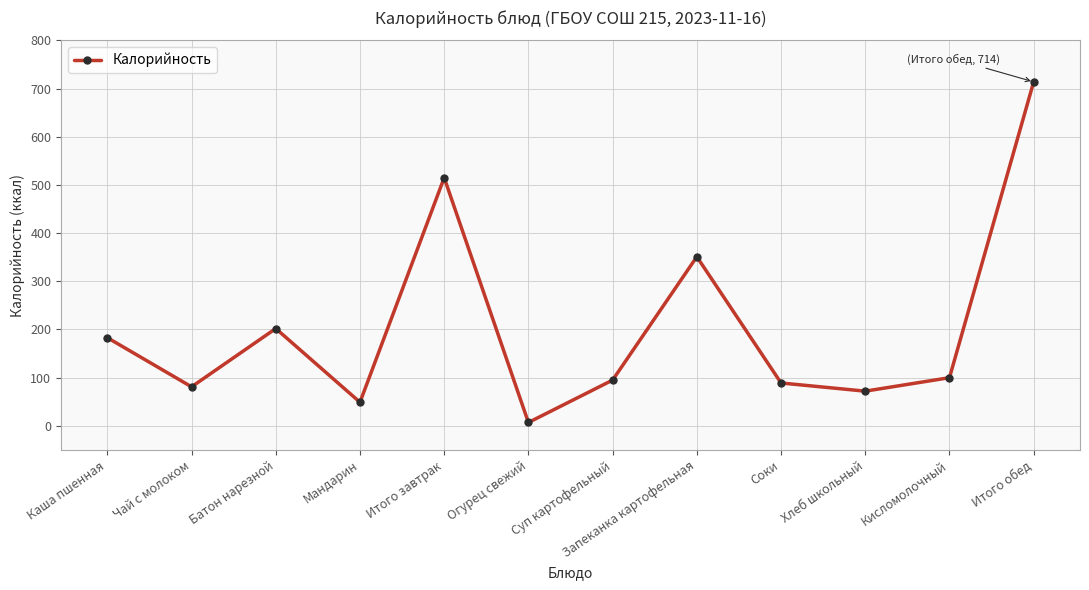

Does the chart have visible grid lines?

Yes